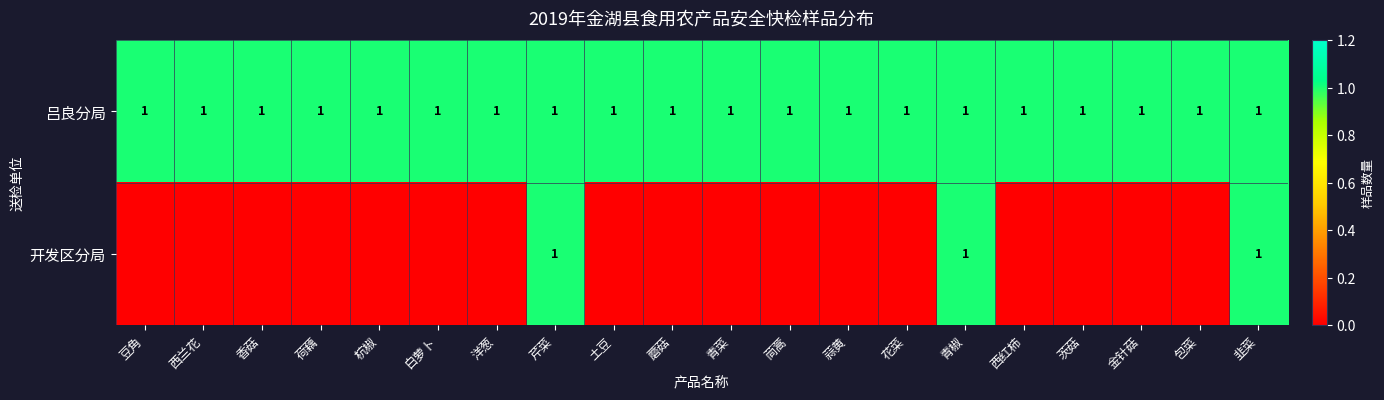

What is the sum of all 吕良分局 values?

20